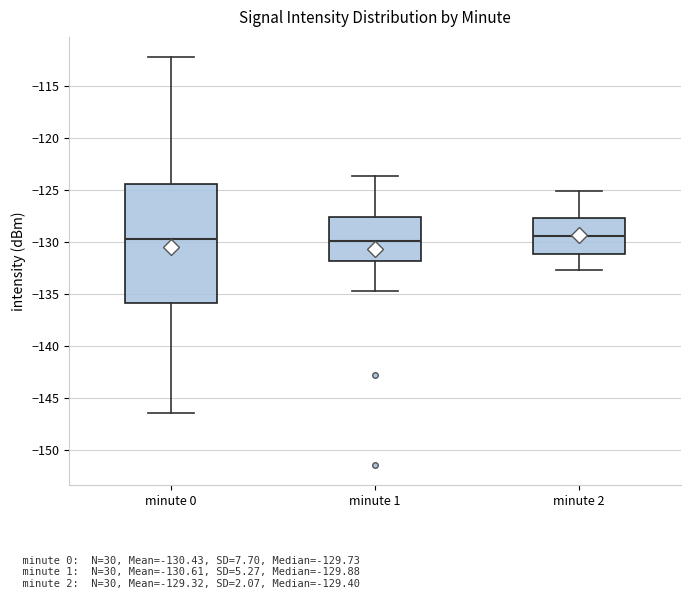

Reading left to right, read every box against the y-axis: the position of its median line, the range the box covers, and the ends of its whiskers. The values are not printed on the chart, so give them approximately, as read against the axis.

minute 0: median -129.5, box -136.0 to -124.5, whiskers -146.5 to -112.0
minute 1: median -130.0, box -131.5 to -127.5, whiskers -134.5 to -123.5
minute 2: median -129.5, box -131.0 to -127.5, whiskers -132.5 to -125.0